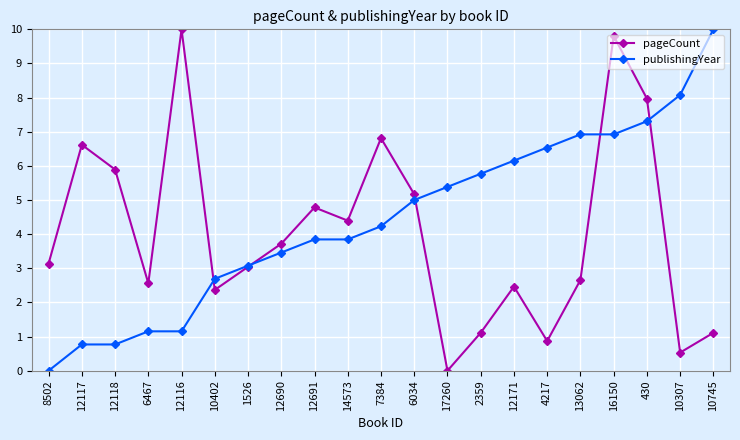

Where does the publishingYear series first go above 4?

7384